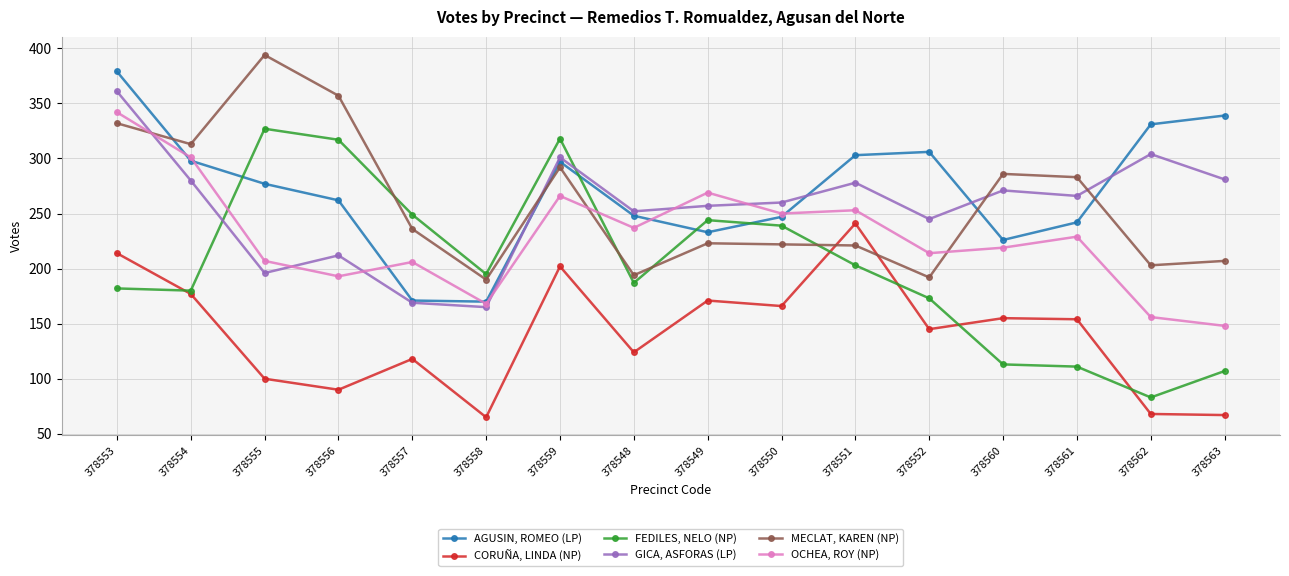

Where does the MECLAT, KAREN (NP) series first go above 236?

378553